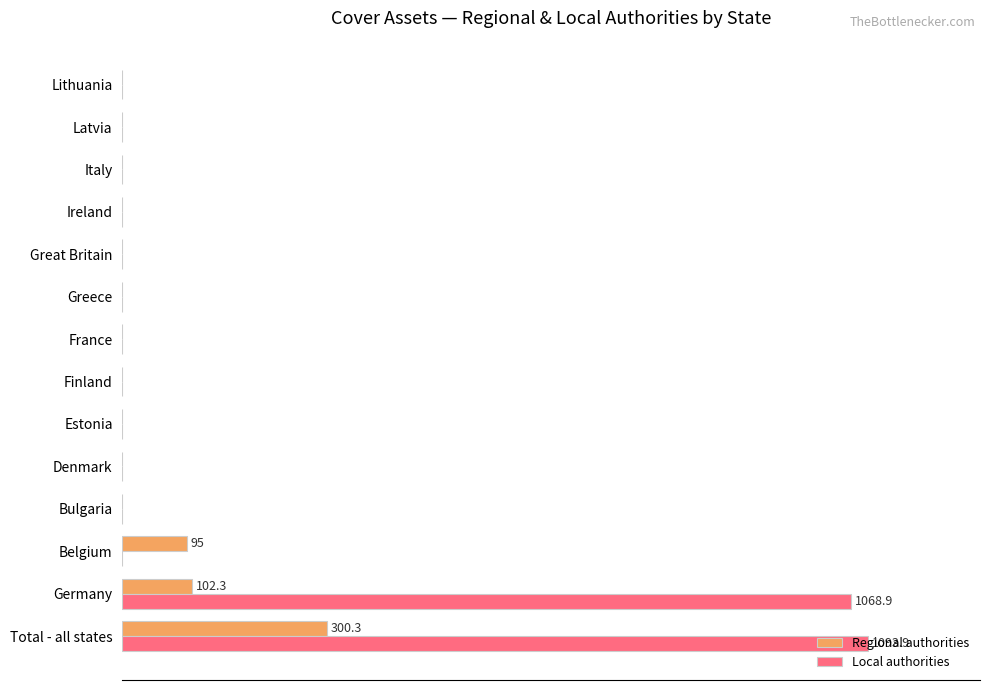

What are all the series names shown in the legend?

Regional authorities, Local authorities